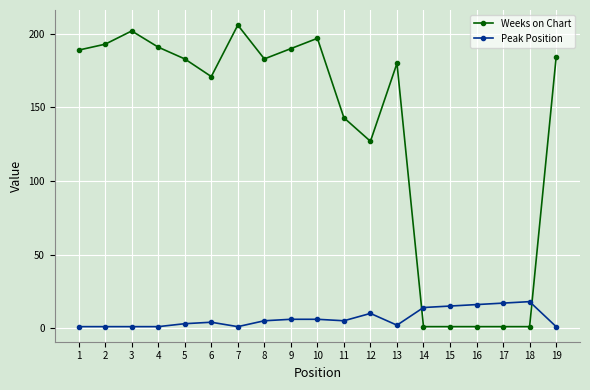

What is the difference between the Weeks on Chart values at 15 and 1?

188